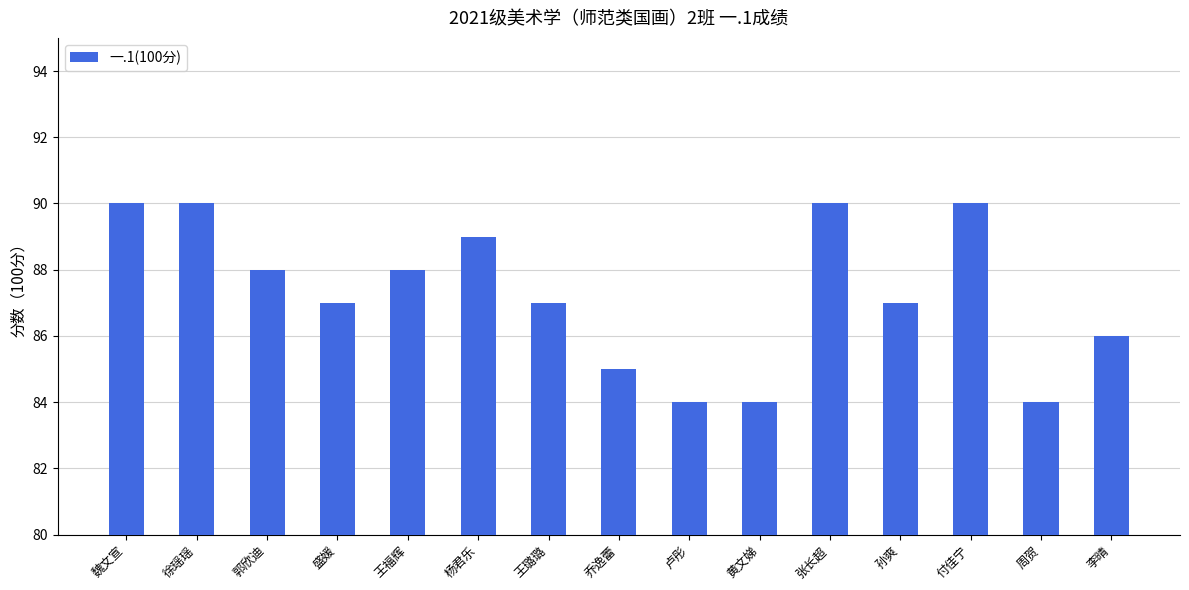

What is the change in value from 郭欣迪 to 杨君乐?

+1